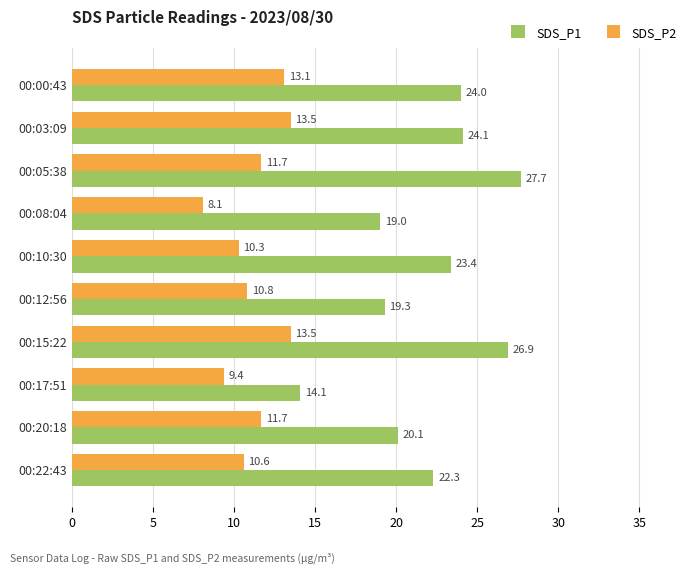

Where is SDS_P2 nearest to the value 10?

00:10:30